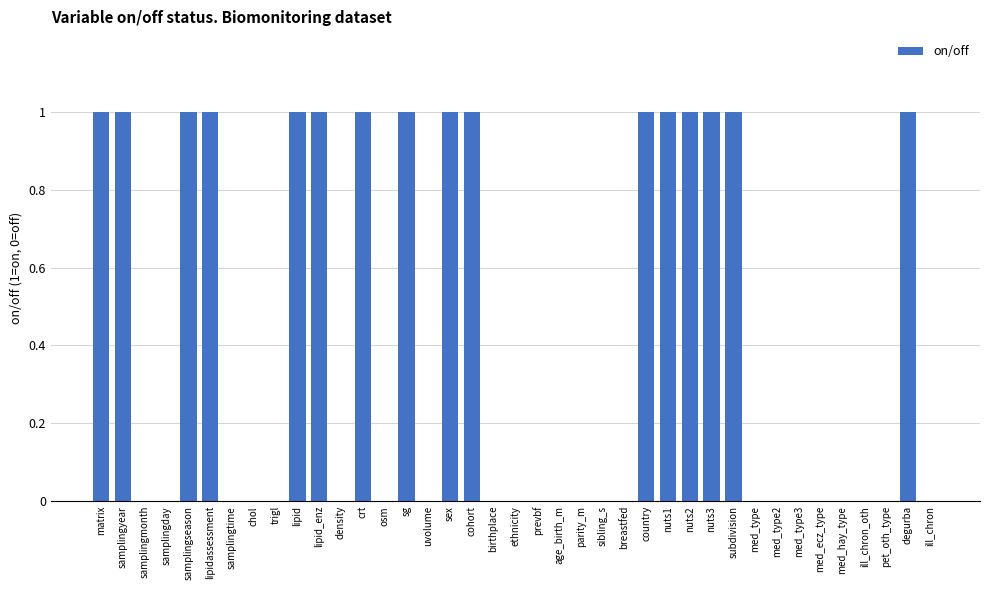

Which has a higher value, degurba or sibling_s?

degurba